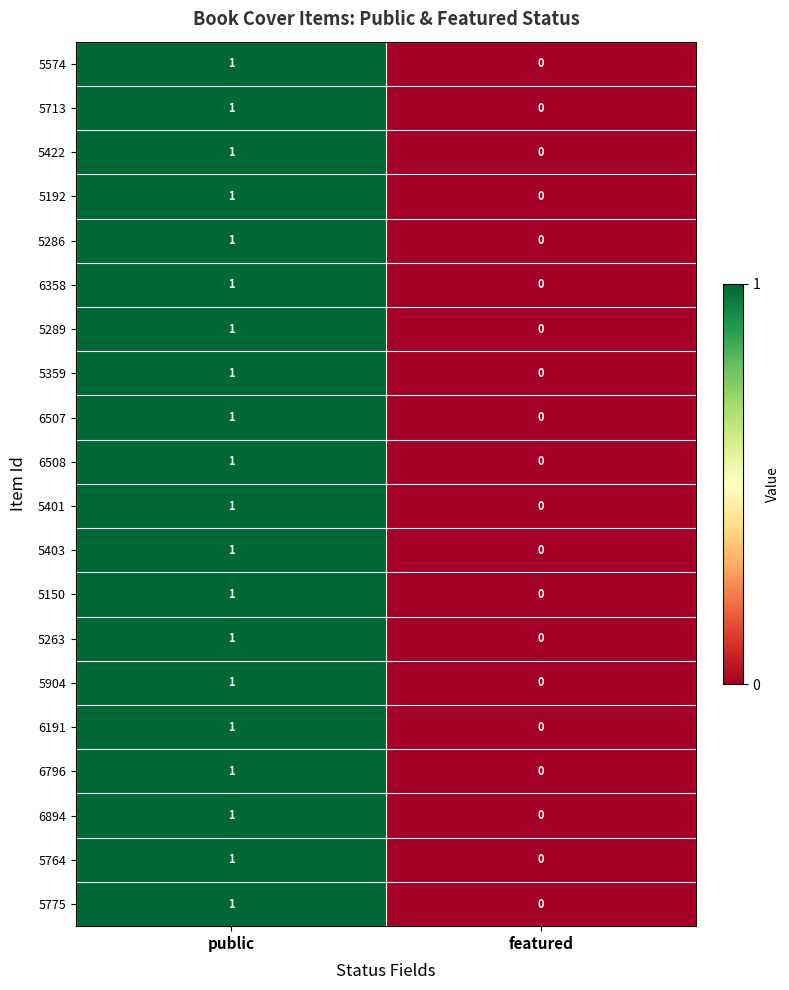

Which category has the highest value across all series?

public